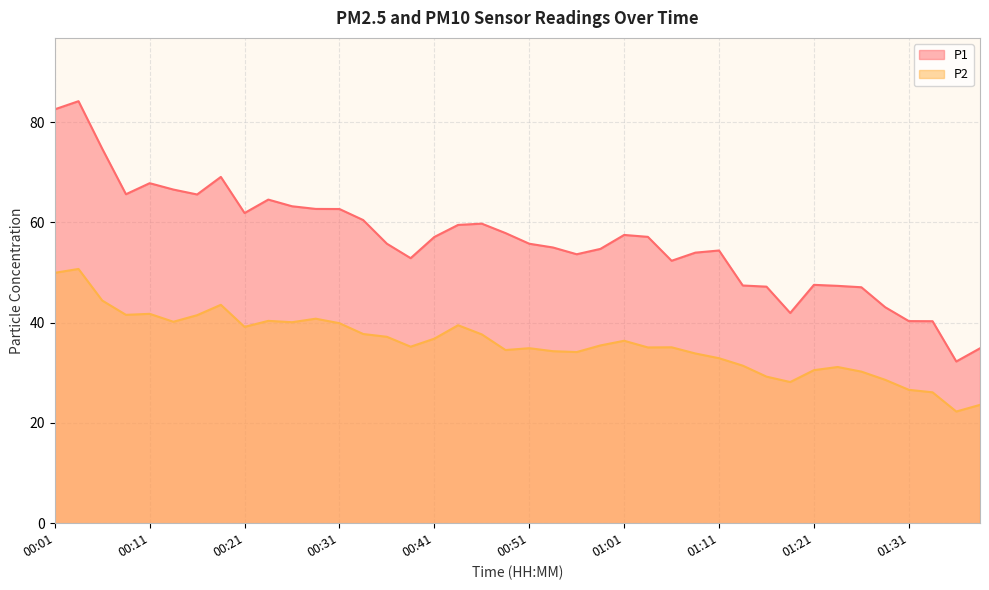

Where does the P2 series first go above 35?

00:01